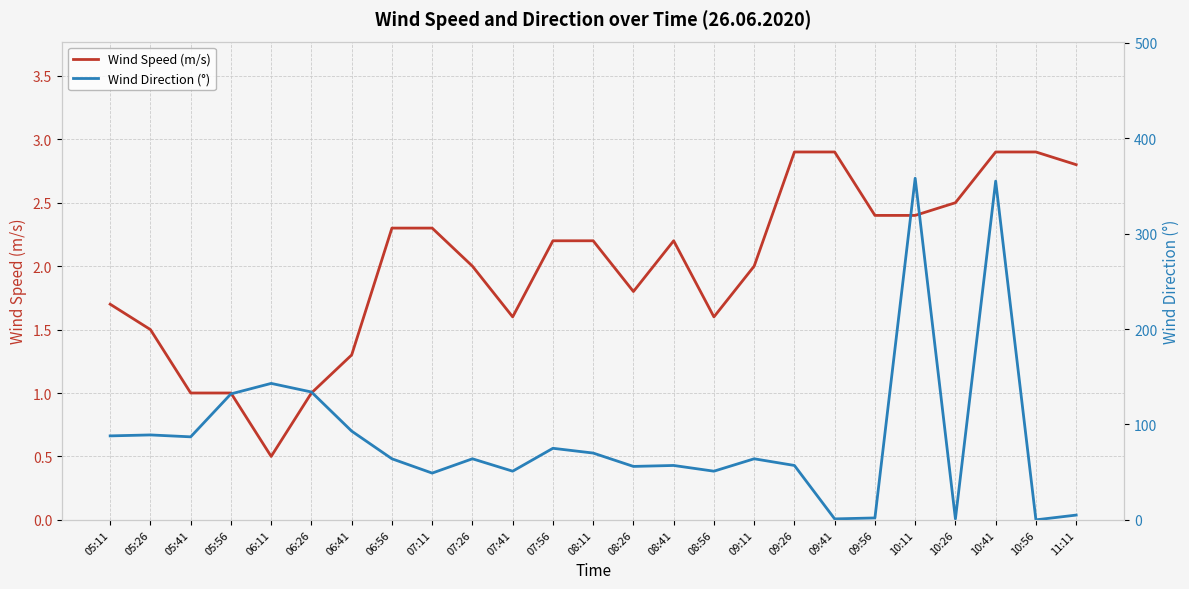

Where do Wind Direction (°) and Wind Speed (m/s) first cross each other?

09:26 and 09:41